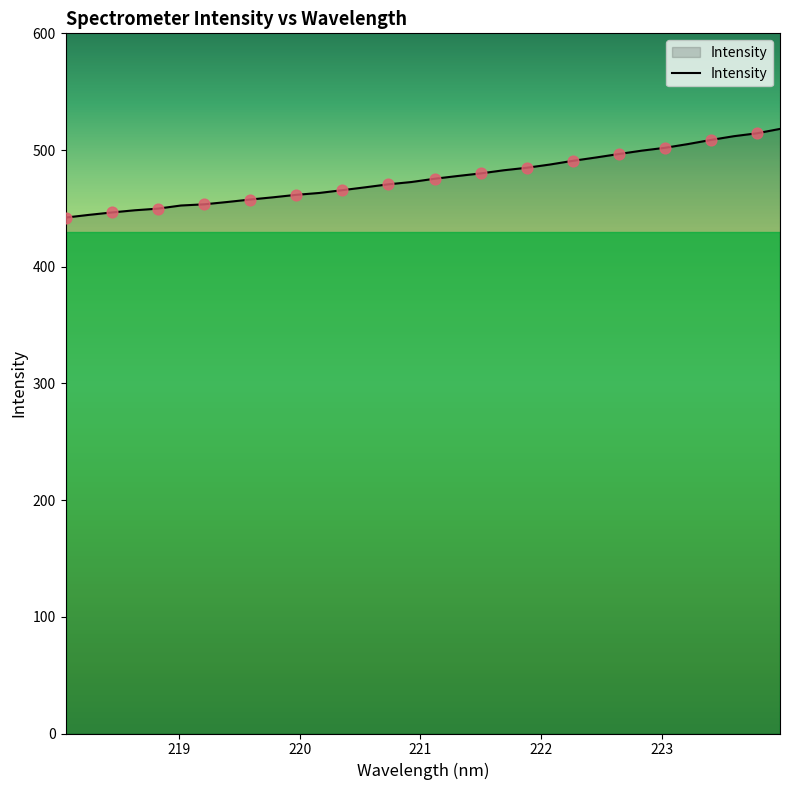

What is the difference between the maximum and minimum values?

76.0